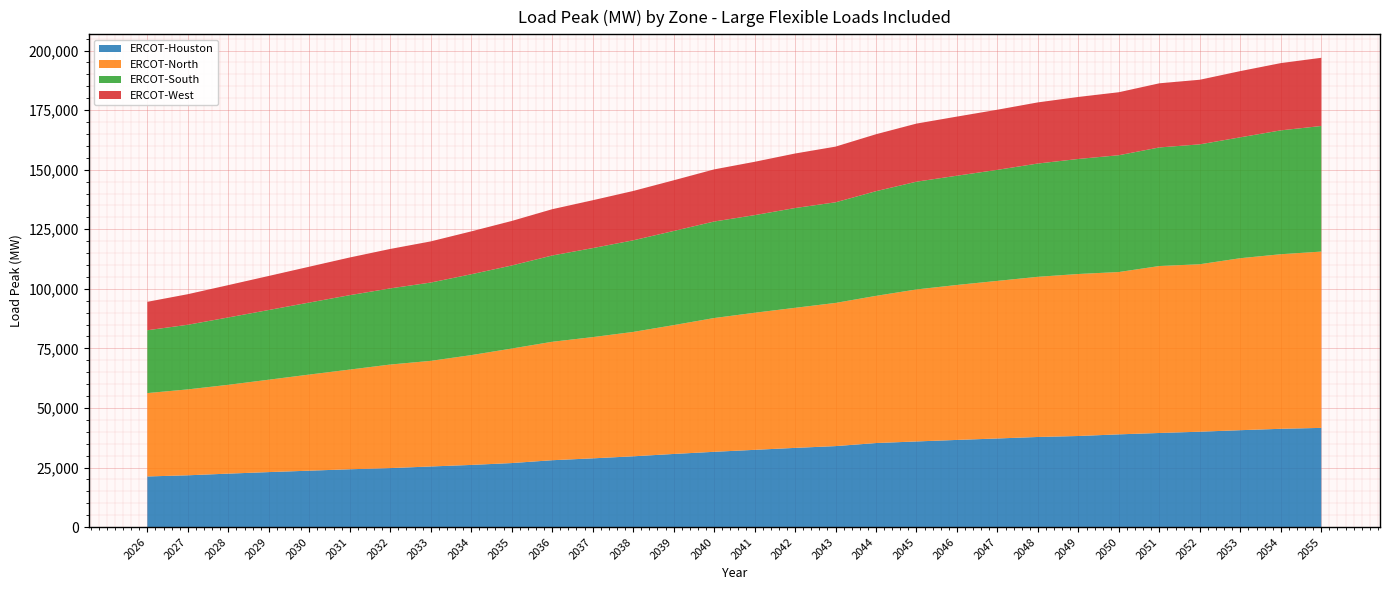

Reading right to left, transcribe all the data shown in this chart.

ERCOT-Houston: 41629.5	41244.9	40663.7	40026.0	39492.8	38914.4	38224.3	37816.2	37184.8	36577.7	35934.3	35266.4	33978.0	33235.6	32413.3	31587.1	30684.6	29698.3	28840.5	28054.4	26863.4	26078.6	25429.3	24752.9	24260.7	23666.6	23073.9	22430.3	21730.6	21246.4
ERCOT-North: 74002.0	73273.8	72185.7	70288.6	70076.3	68136.2	67997.0	67226.1	66147.0	65040.8	63802.9	61777.0	60098.2	58791.4	57535.9	56144.3	54074.1	52204.9	50887.0	49711.5	48066.0	46088.2	44329.2	43463.5	41843.3	40340.0	38778.3	37279.8	36055.0	34988.3
ERCOT-South: 52718.2	51990.9	50744.9	50326.4	49775.2	49030.9	48290.1	47554.4	46614.2	45862.2	45232.6	43936.2	42237.8	41883.2	40978.1	40515.2	39518.8	38444.3	37357.8	36217.3	34854.1	33942.0	32871.8	31960.0	31233.7	30232.7	29261.2	28272.0	27129.8	26375.1
ERCOT-West: 28619.8	28233.3	27790.4	27116.8	26919.6	26438.9	26026.1	25656.8	25233.5	24811.1	24381.7	23905.1	23367.0	22881.8	22382.7	21874.0	21266.5	20711.6	20085.9	19425.8	18688.5	17992.7	17270.6	16556.3	15817.6	15043.4	14291.5	13574.4	12830.2	11933.5